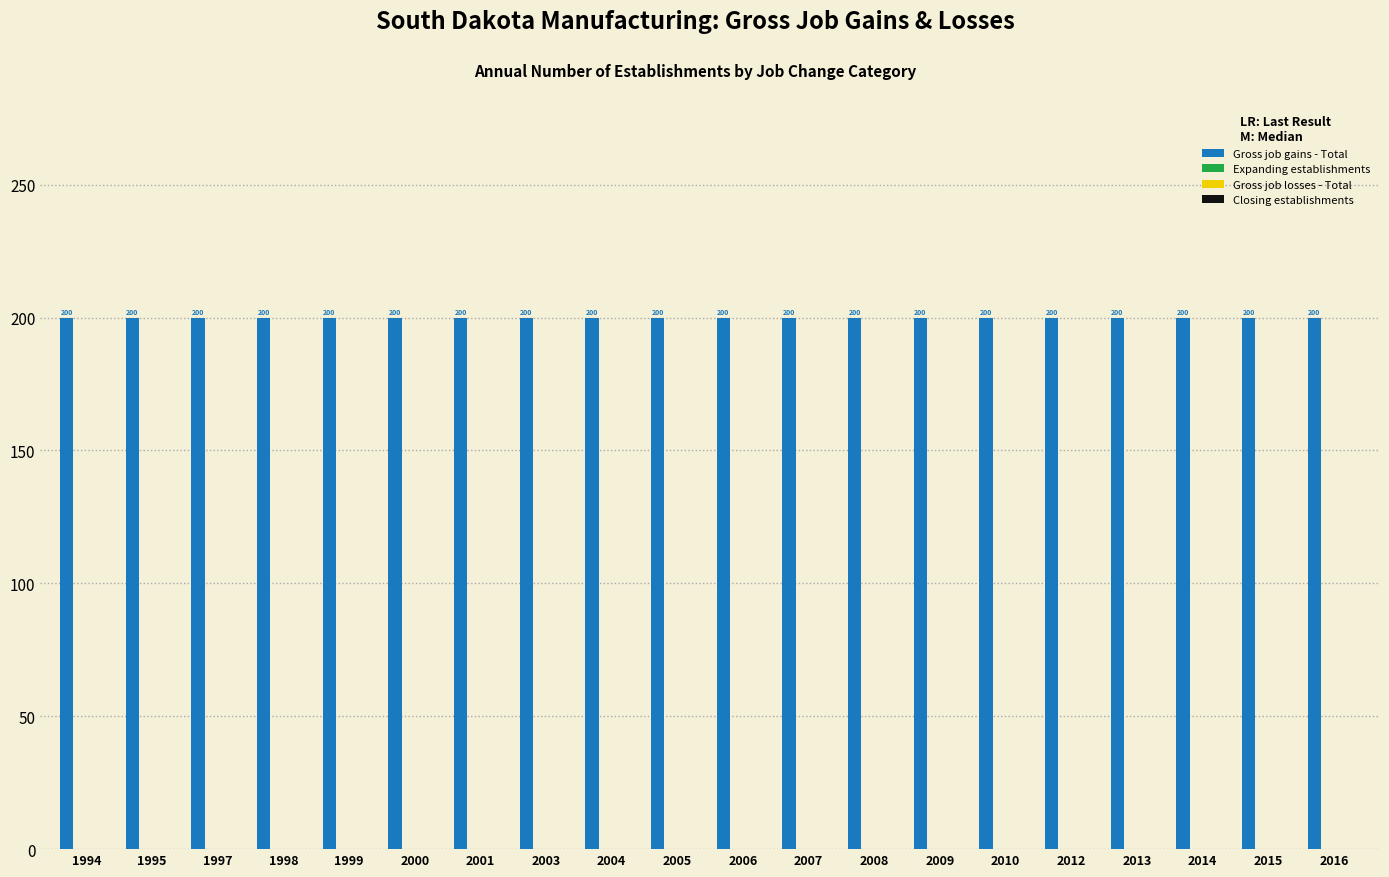

Is the value of Closing establishments at 1995 greater than the value of Gross job gains - Total at 1997?

No